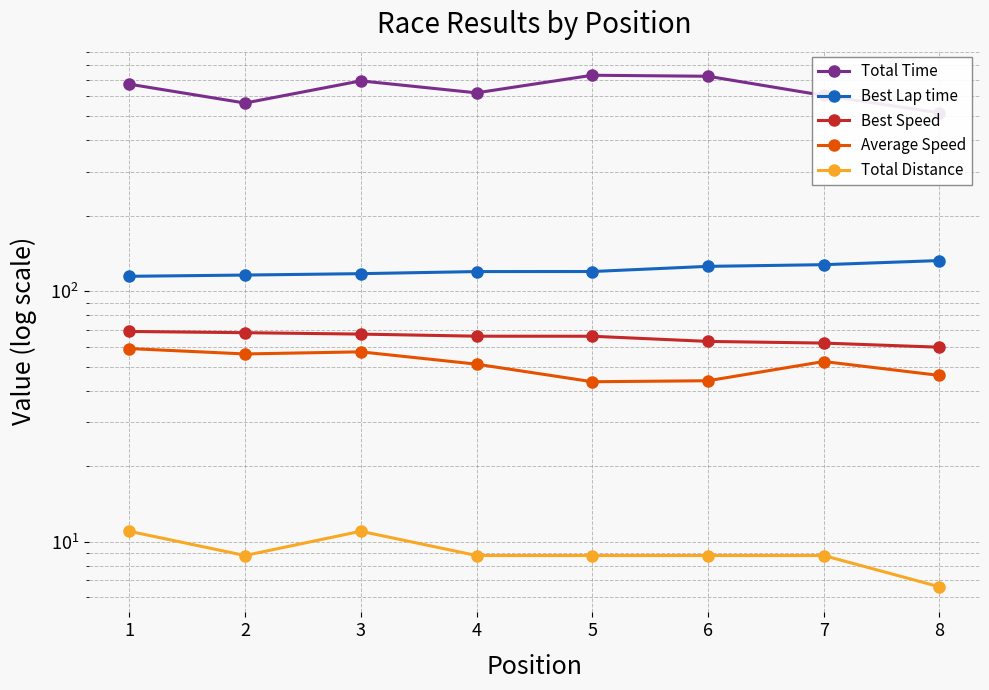

At how many categories does at least one series exceed 52?

8